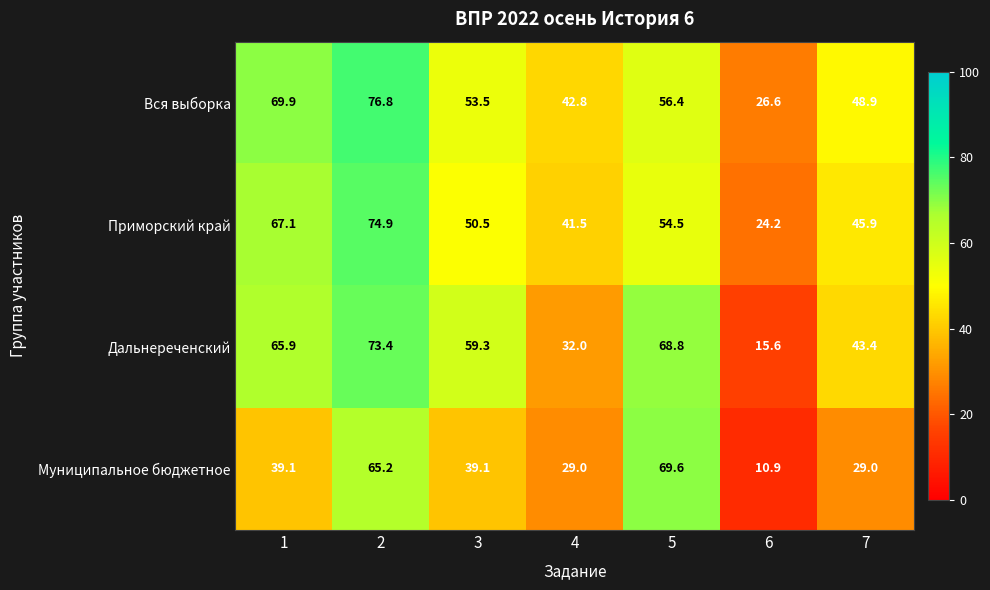

Which series changed the most between 2 and 7?

Муниципальное бюджетное